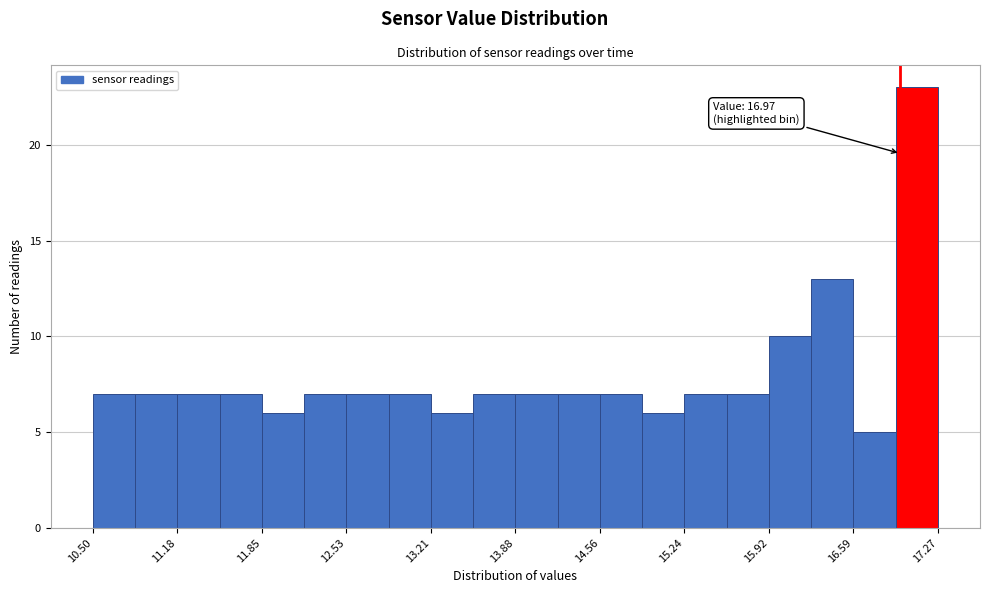

Read against the x-axis, roughly where is the centre of the tallest bar?

17.1